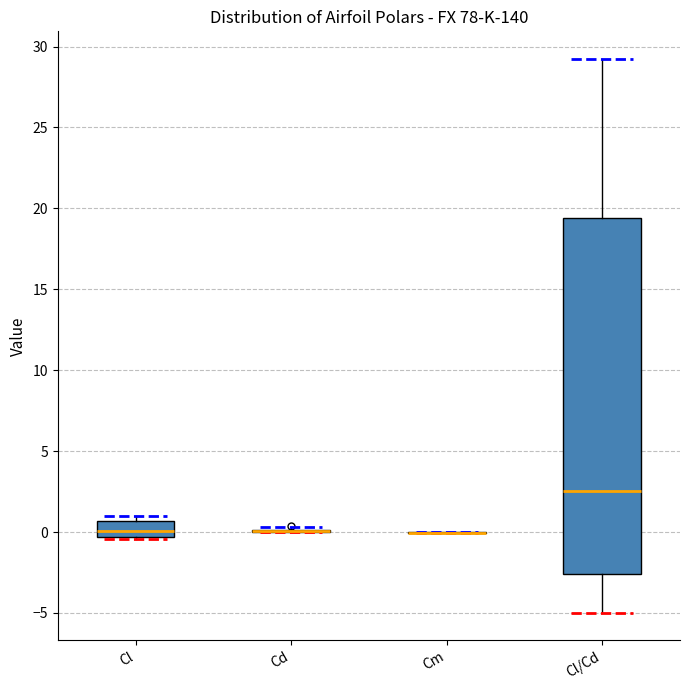

Reading left to right, read every box against the y-axis: the position of its median line, the range the box covers, and the ends of its whiskers. The values are not printed on the chart, so give them approximately, as read against the axis.

Cl: median 0.0, box -0.5 to 0.5, whiskers -0.5 to 1.0
Cd: box collapsed to a line at 0.0, whiskers 0.0 to 0.5
Cm: box collapsed to a line at 0.0, whiskers 0.0 to 0.0
Cl/Cd: median 2.5, box -2.5 to 19.5, whiskers -5.0 to 29.0